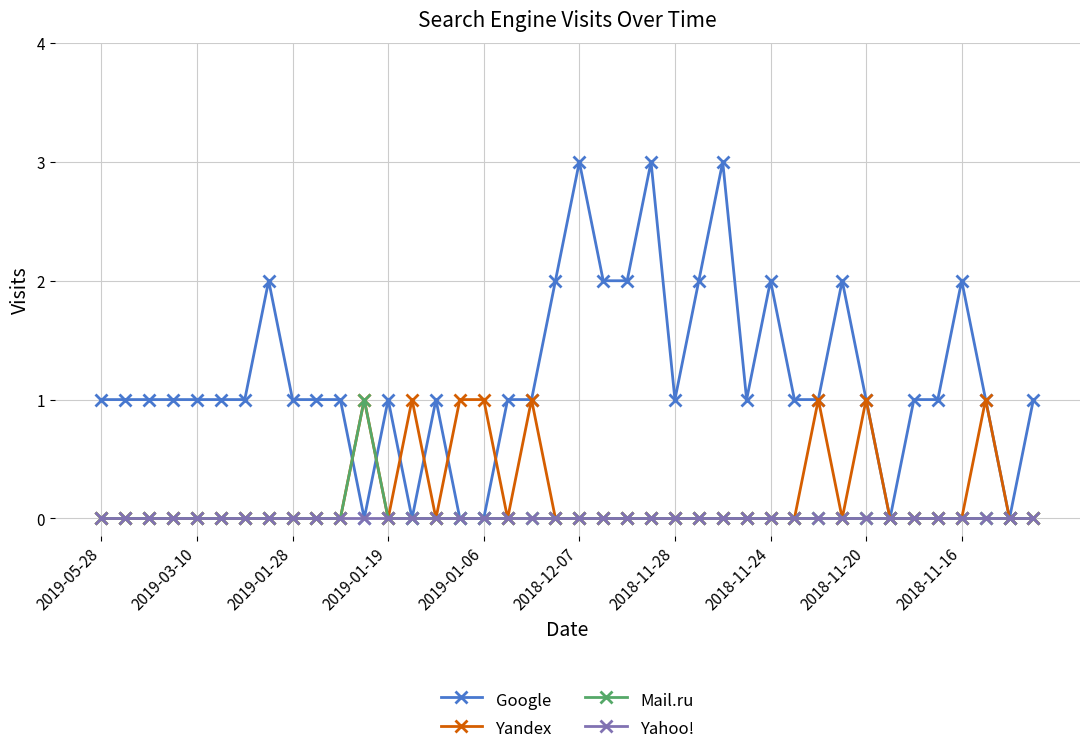

Count the Google values in the range 1 to 2.

31